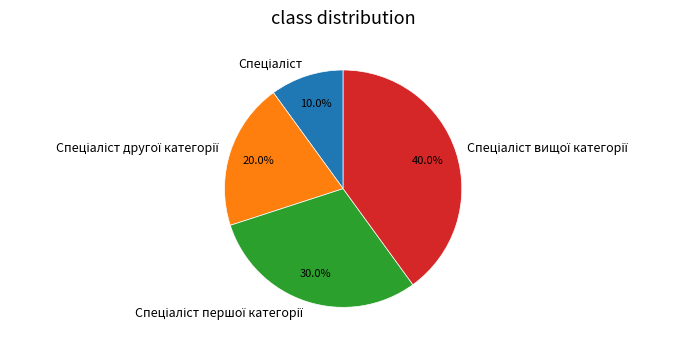

Does any single category account for the majority?

No